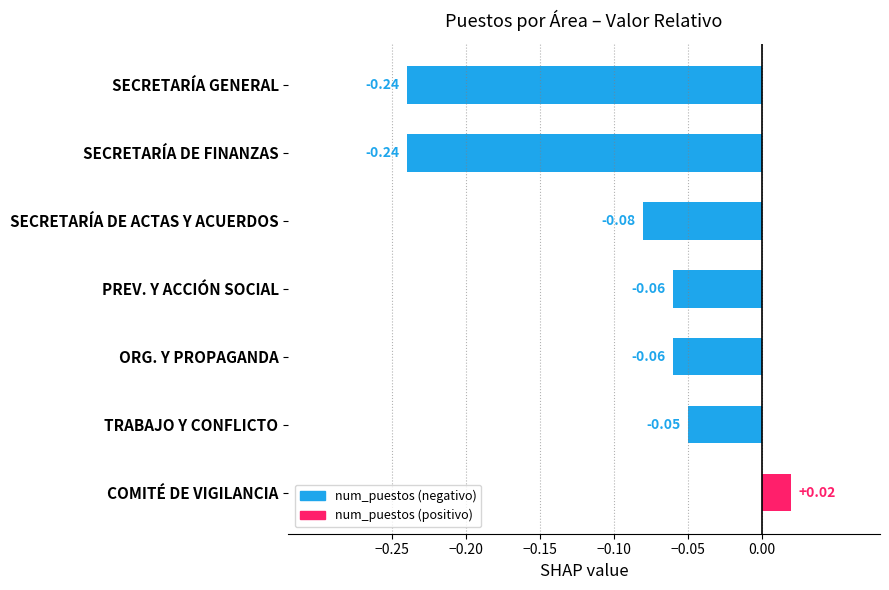

How many values are above zero?

1